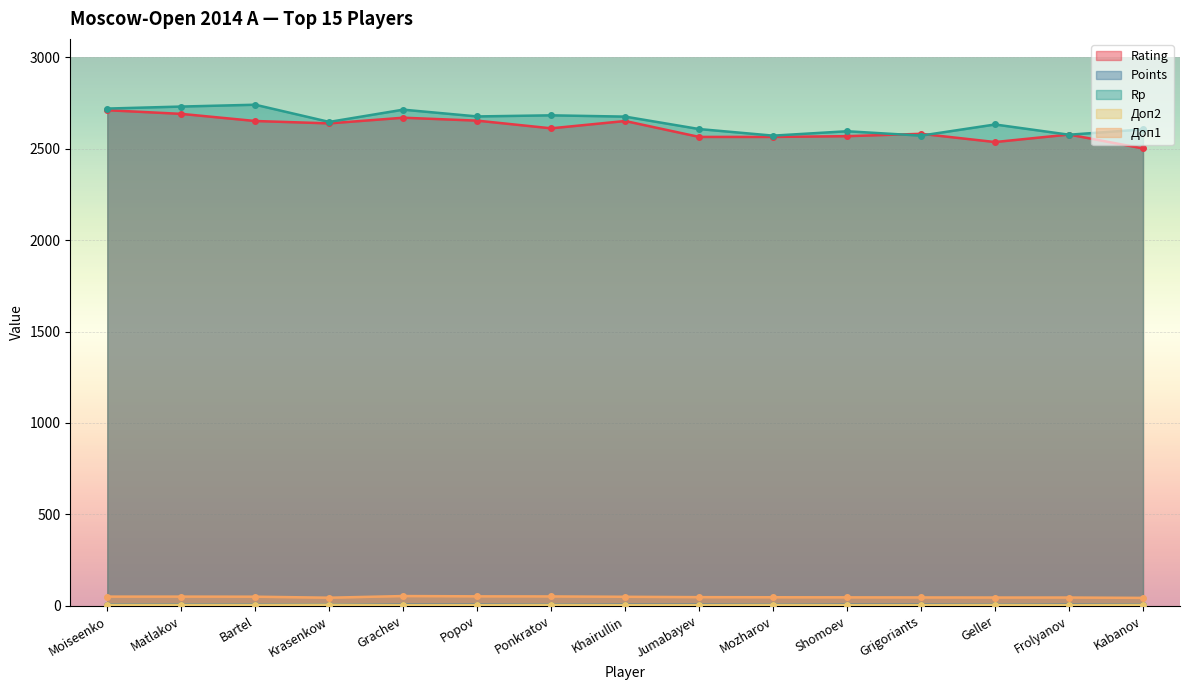

Reading right to left, transcribe all the data shown in this chart.

Rating: 2501.0	2577.0	2536.0	2581.0	2568.0	2564.0	2564.0	2651.0	2611.0	2653.0	2669.0	2638.0	2651.0	2690.0	2710.0
Points: 6.5	6.5	6.5	6.5	6.5	6.5	6.5	6.5	6.5	6.5	6.5	7.0	7.0	7.0	7.0
Rp: 2605.0	2576.0	2632.0	2571.0	2595.0	2571.0	2607.0	2675.0	2682.0	2676.0	2713.0	2646.0	2740.0	2730.0	2719.0
Доп2: 5.0	4.0	5.0	4.0	4.0	5.0	4.0	4.0	5.0	4.0	4.0	6.0	5.0	5.0	5.0
Доп1: 43.5	45.5	45.5	46.0	46.5	47.0	47.5	49.5	51.5	52.0	53.5	44.5	50.0	50.5	50.5